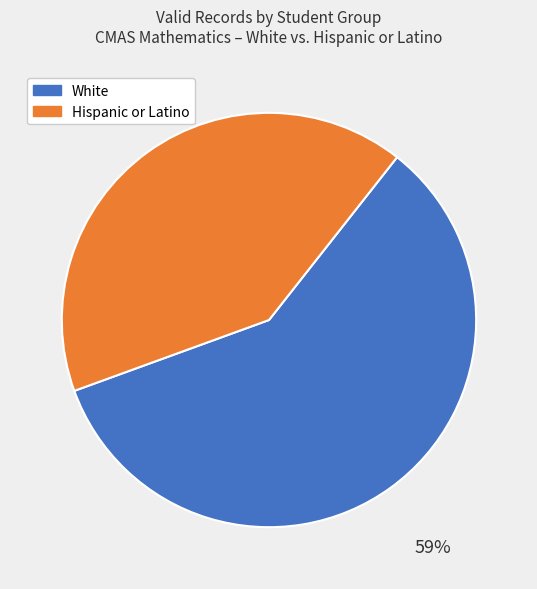

The Hispanic or Latino slice represents 41% of the pie. True or false?

True